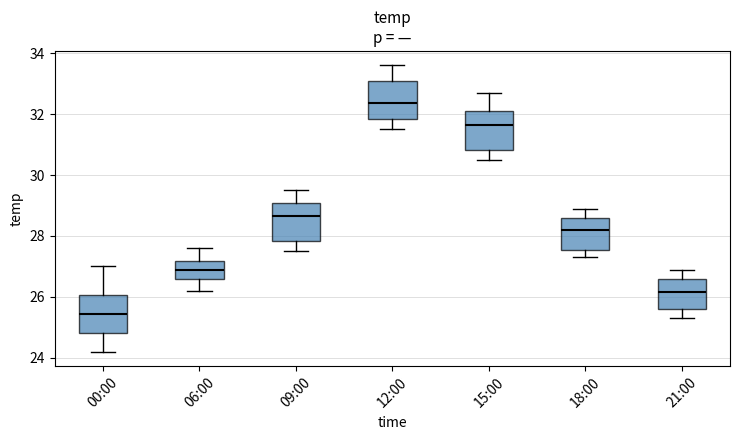

Where does the lower whisker of the box for 21:00 end on the y-axis? The values are not printed on the chart, so give them approximately, as read against the axis.

25.4